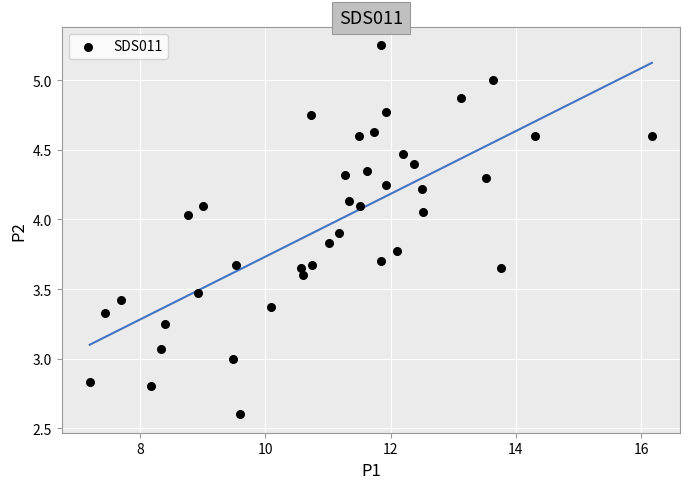

What is the range of X values (max minus min)?

9.0